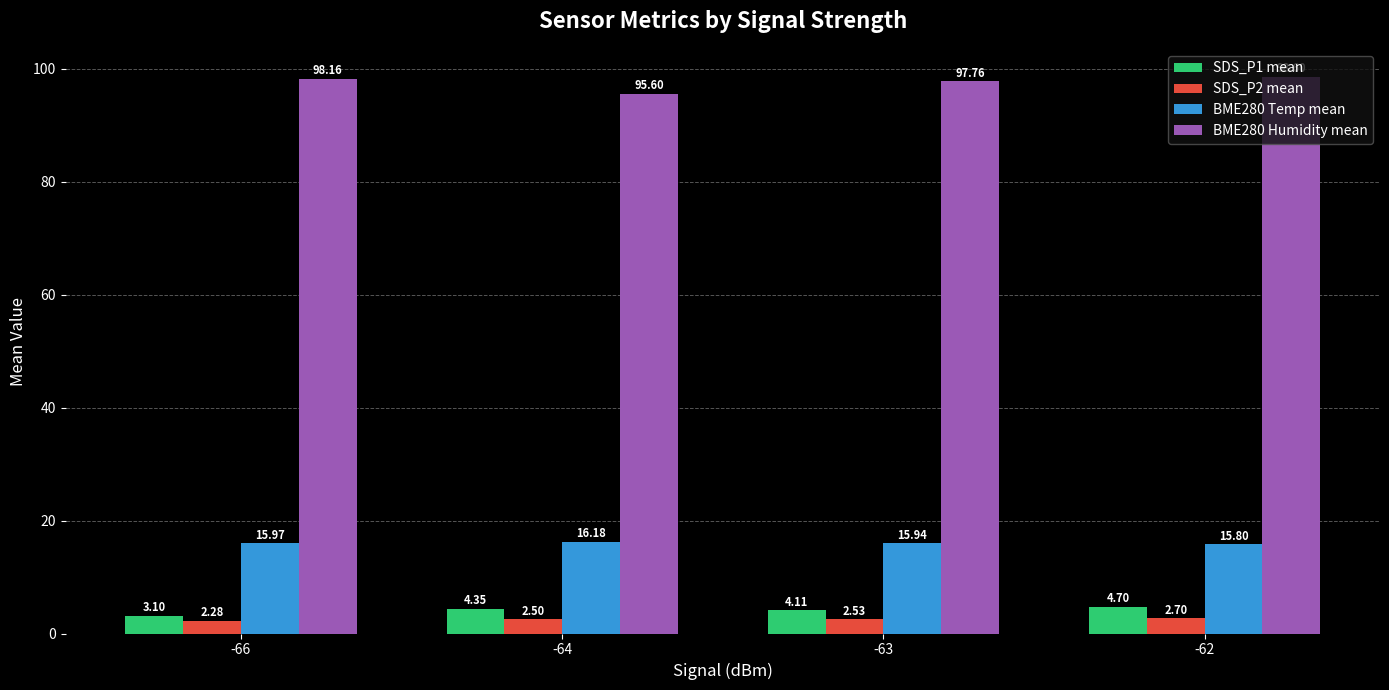

How many groups of bars are there?

4